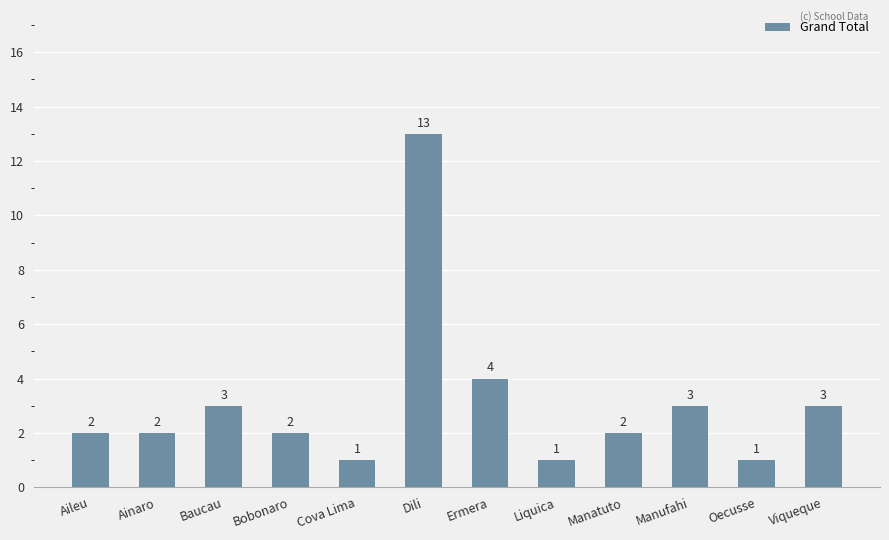

What is the change in value from Baucau to Dili?

+10